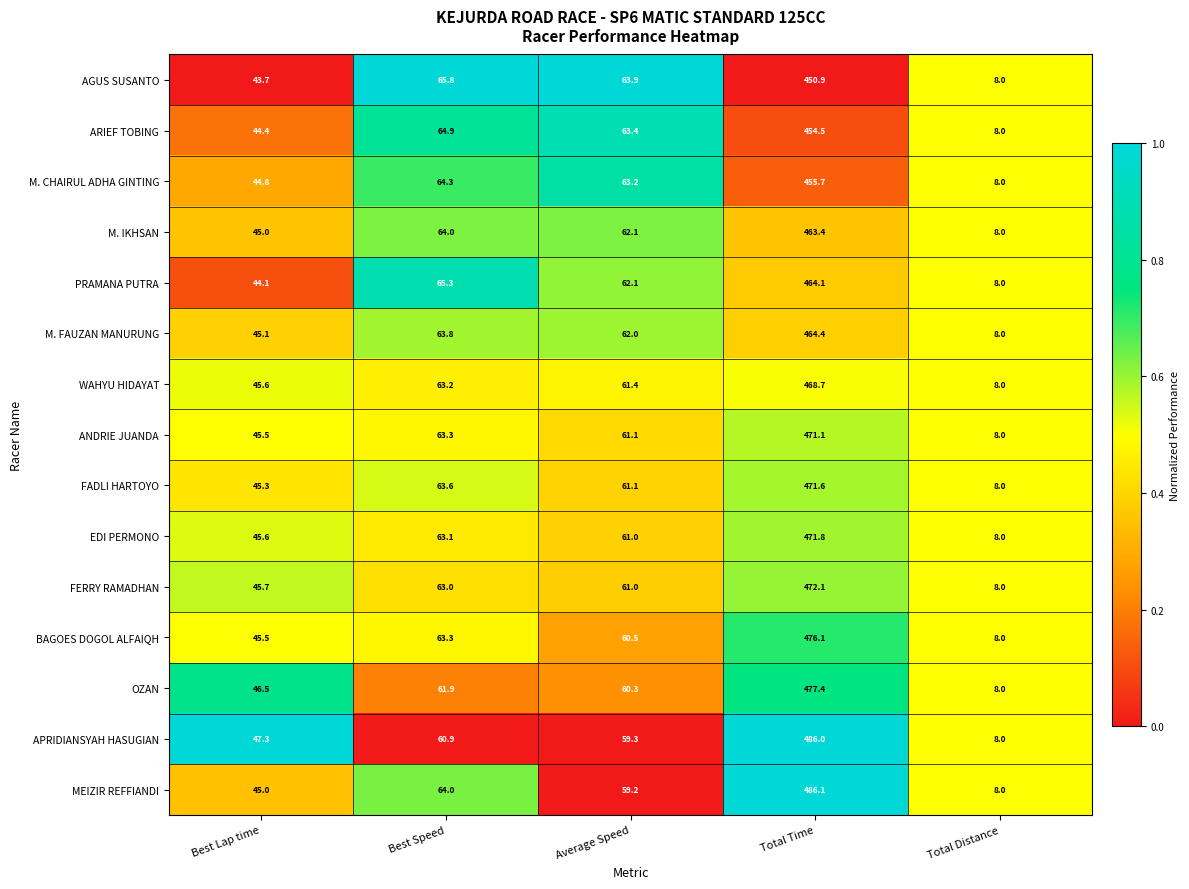

What is the difference between the second highest and minimum values in the BAGOES DOGOL ALFAIQH series?

55.3